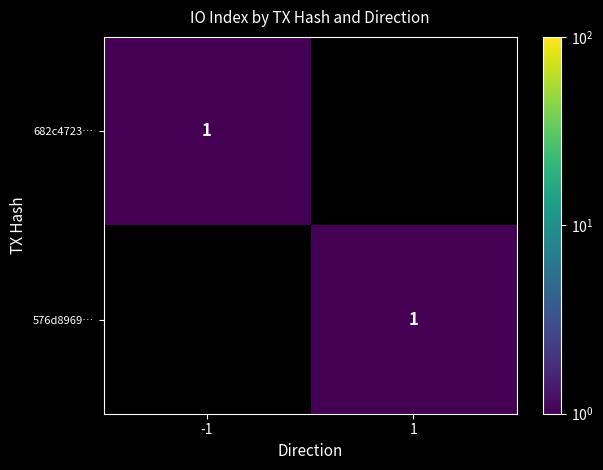

Is it true that 682c4723… equals 1 at -1?

True